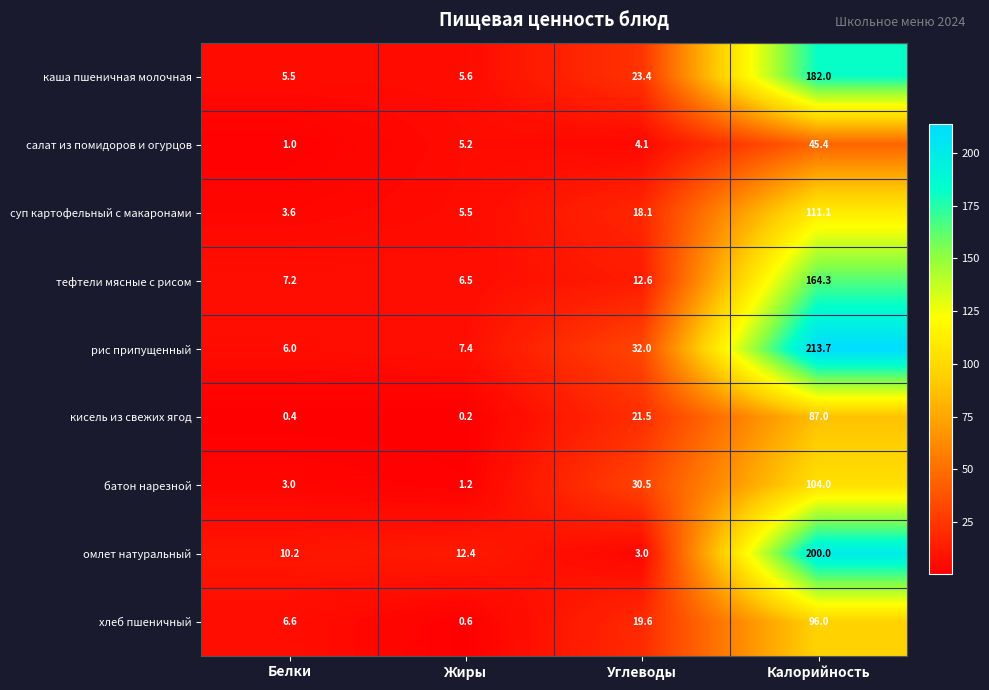

How many series are shown in this chart?

9